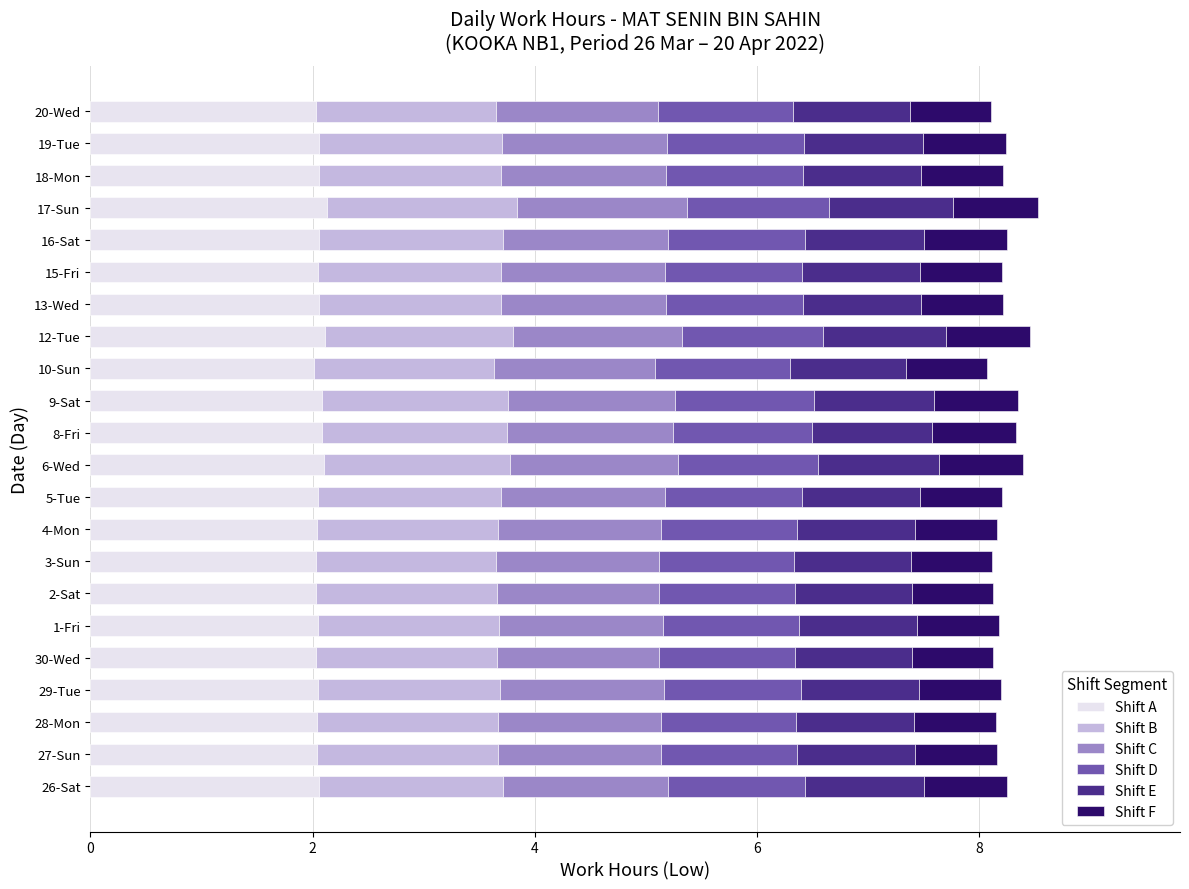

What is the maximum value for Shift A?

2.1